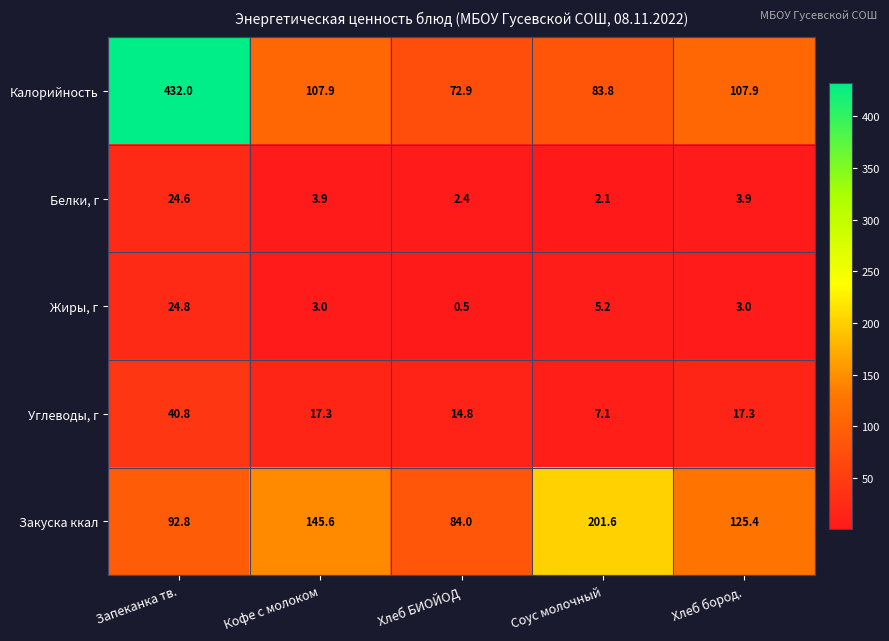

The value of Белки, г at Соус молочный is 2.1. True or false?

True